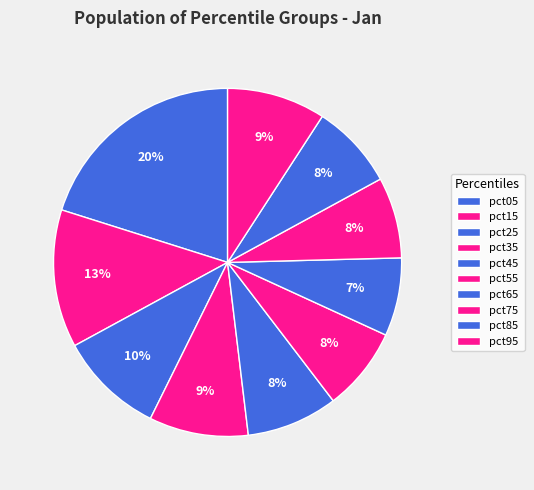

How many segments does this pie chart have?

10